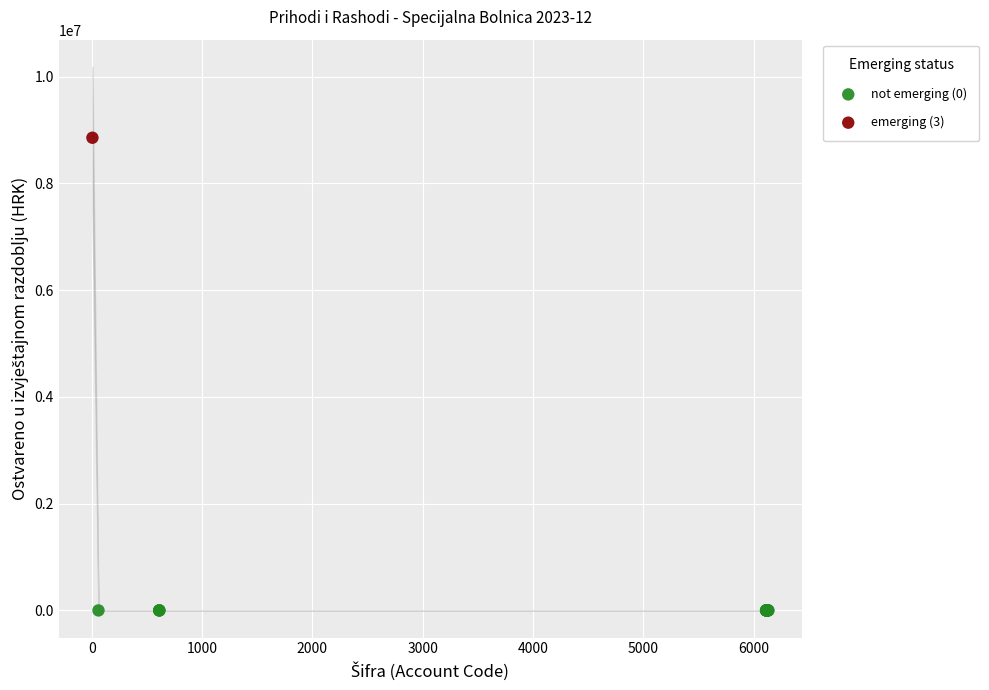

Which series contains the highest Y value?

emerging (3)